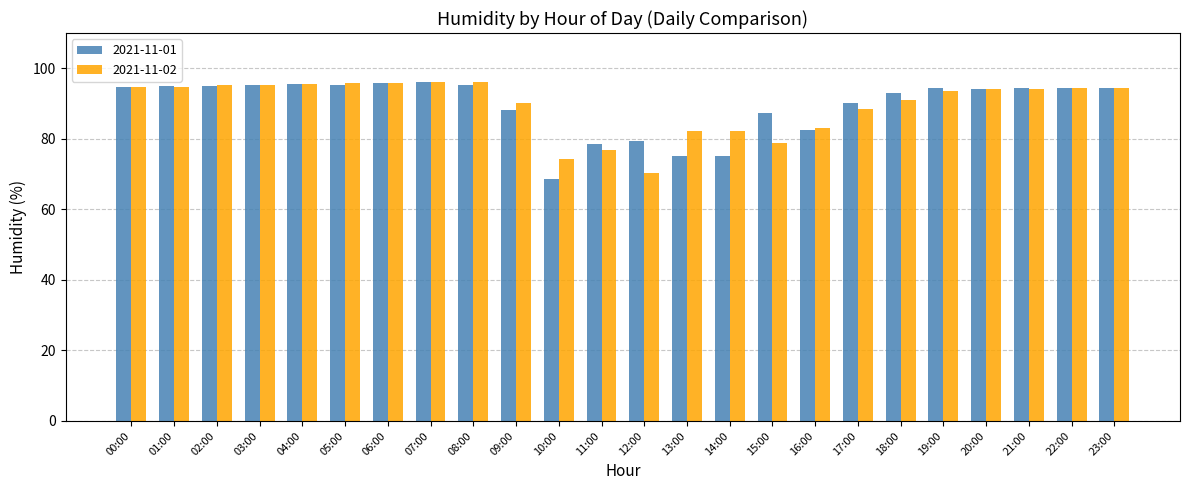

What is the spread (max minus min) of values at 17:00?

1.7